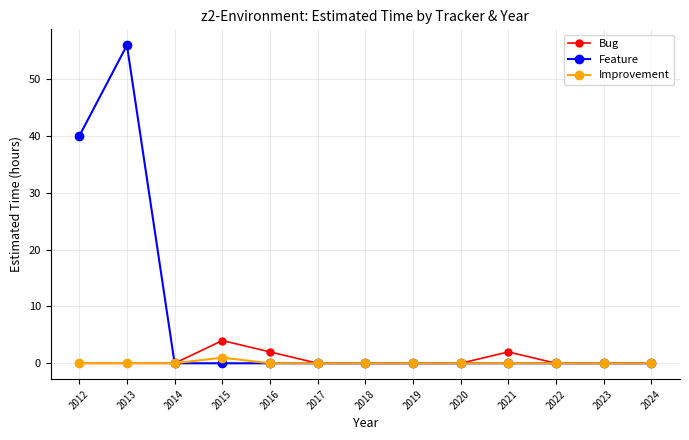

What is the greatest value displayed?

56